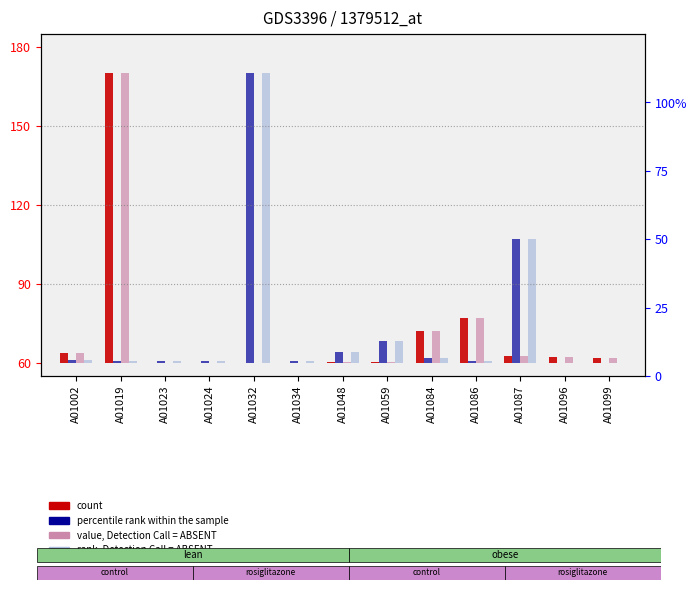

The value, Detection Call = ABSENT series shows 0.2 at A01048. True or false?

True